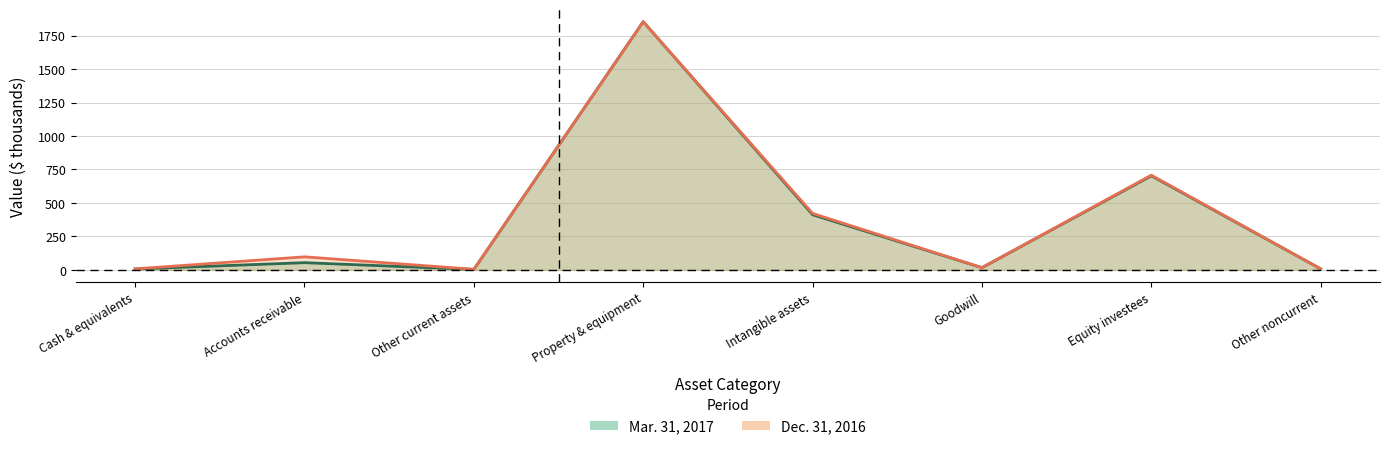

Rank the series at Other noncurrent from highest to lowest value.

Dec. 31, 2016, Mar. 31, 2017